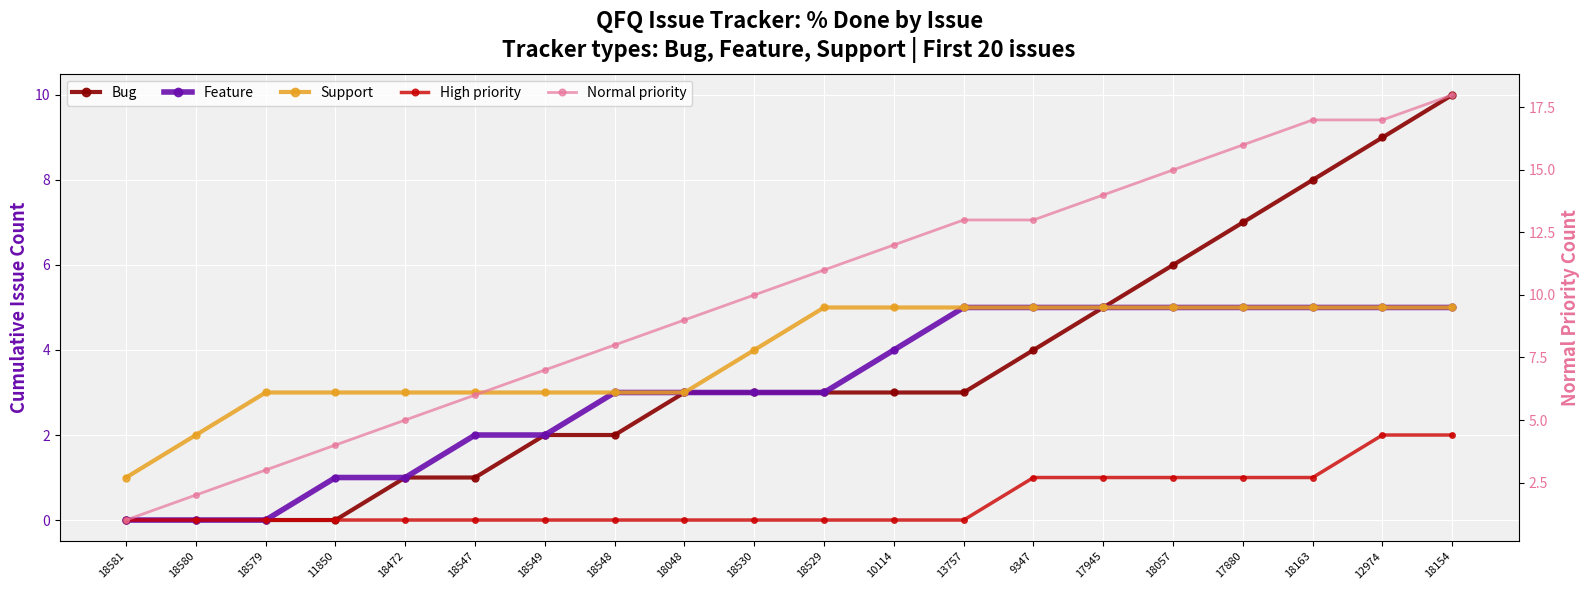

True or false: Bug and Feature intersect in this chart.

False